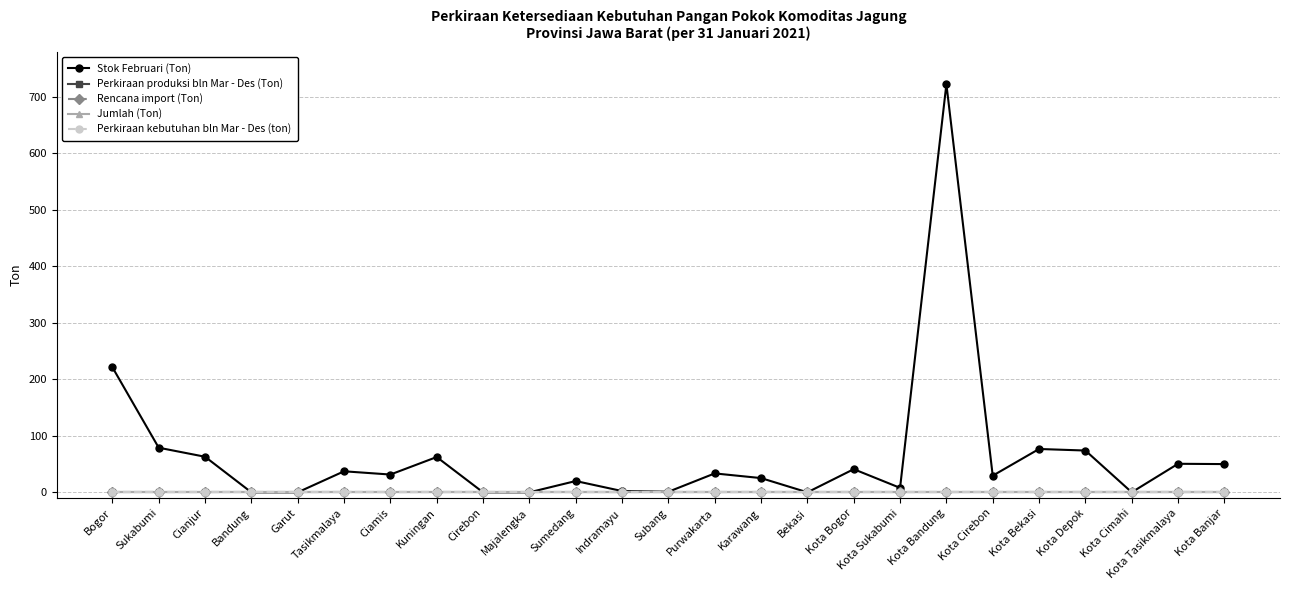

Is this an area chart (filled region under the line)?

No